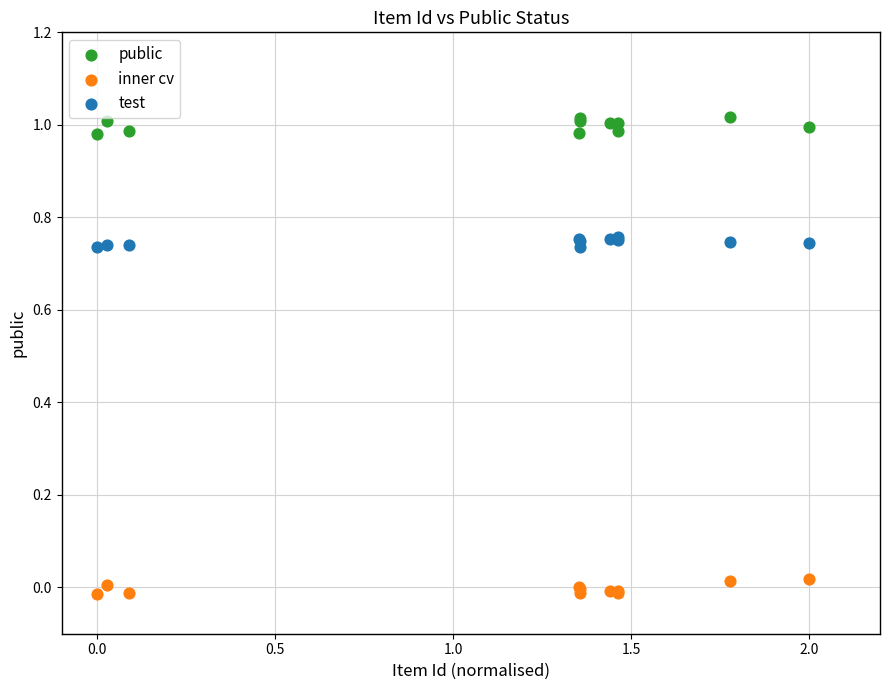

Which series reaches the maximum Y coordinate?

public